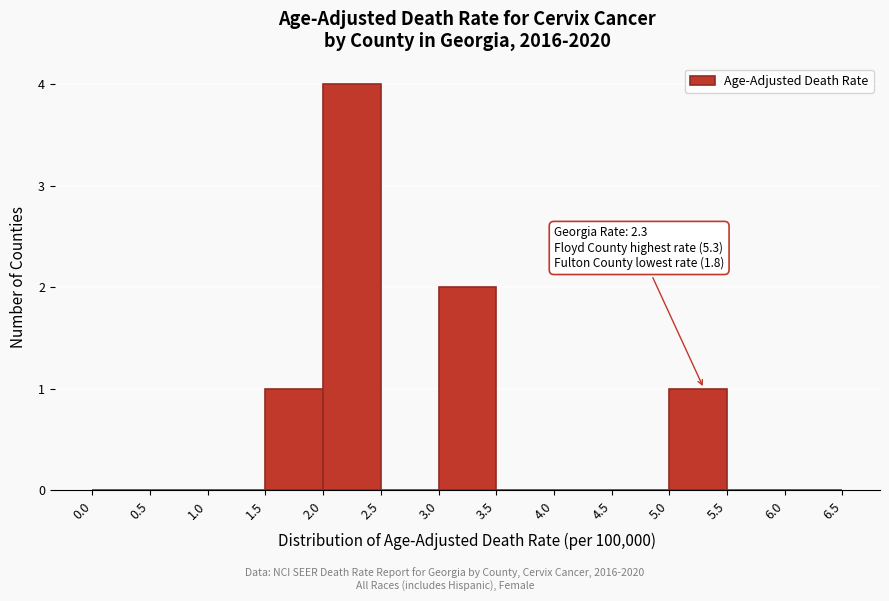

Over which range of the x-axis is the bar tallest?

2.0 to 2.5